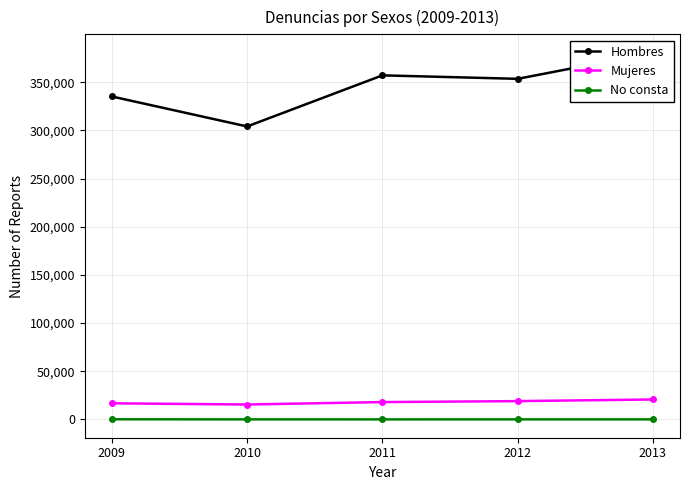

List the series in order of their peak value, lowest first.

No consta, Mujeres, Hombres